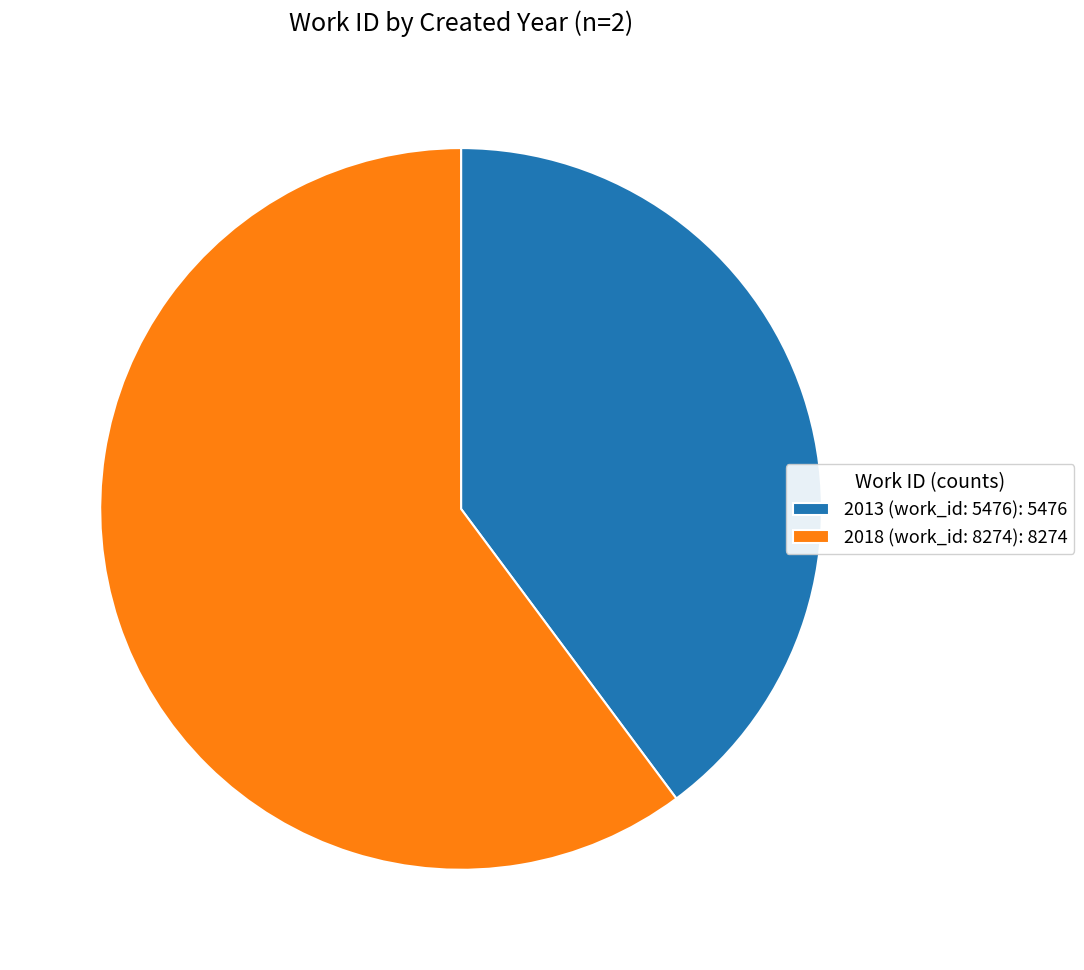

What is the ratio of the value at 2018 (work_id: 8274): 8274 to the value at 2013 (work_id: 5476): 5476?

1.5